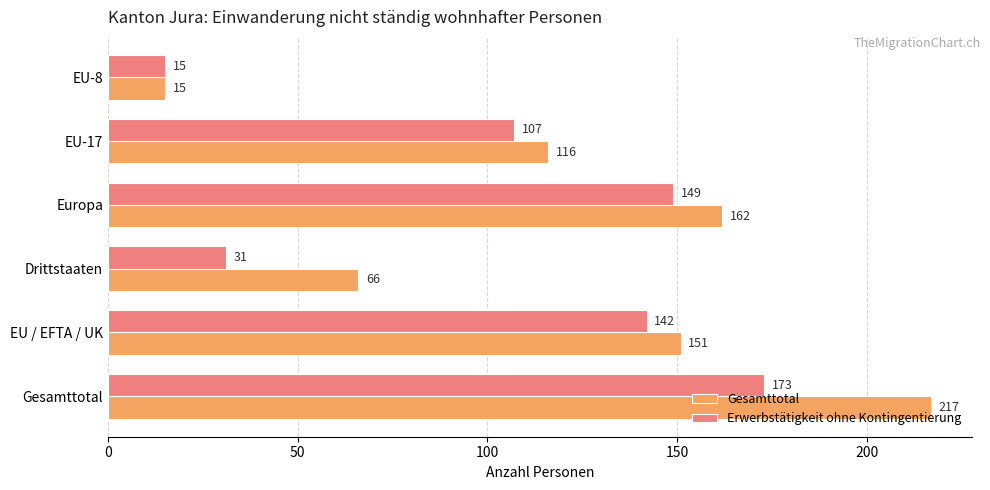

What are all the series names shown in the legend?

Gesamttotal, Erwerbstätigkeit ohne Kontingentierung